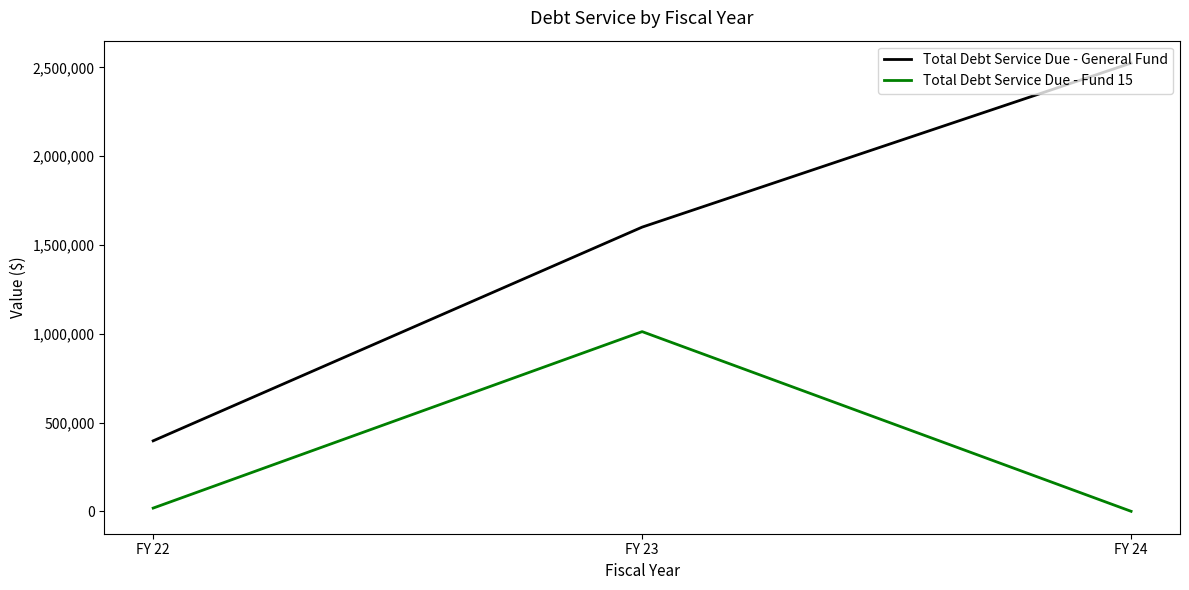

What is the sum of the Total Debt Service Due - Fund 15 values at FY 24 and FY 23?

1012087.5